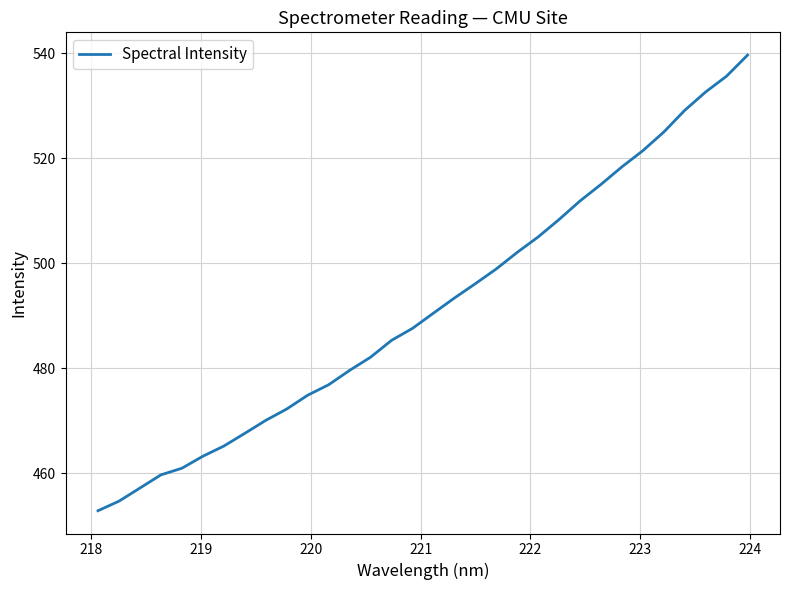

What is the smallest value displayed?

452.8